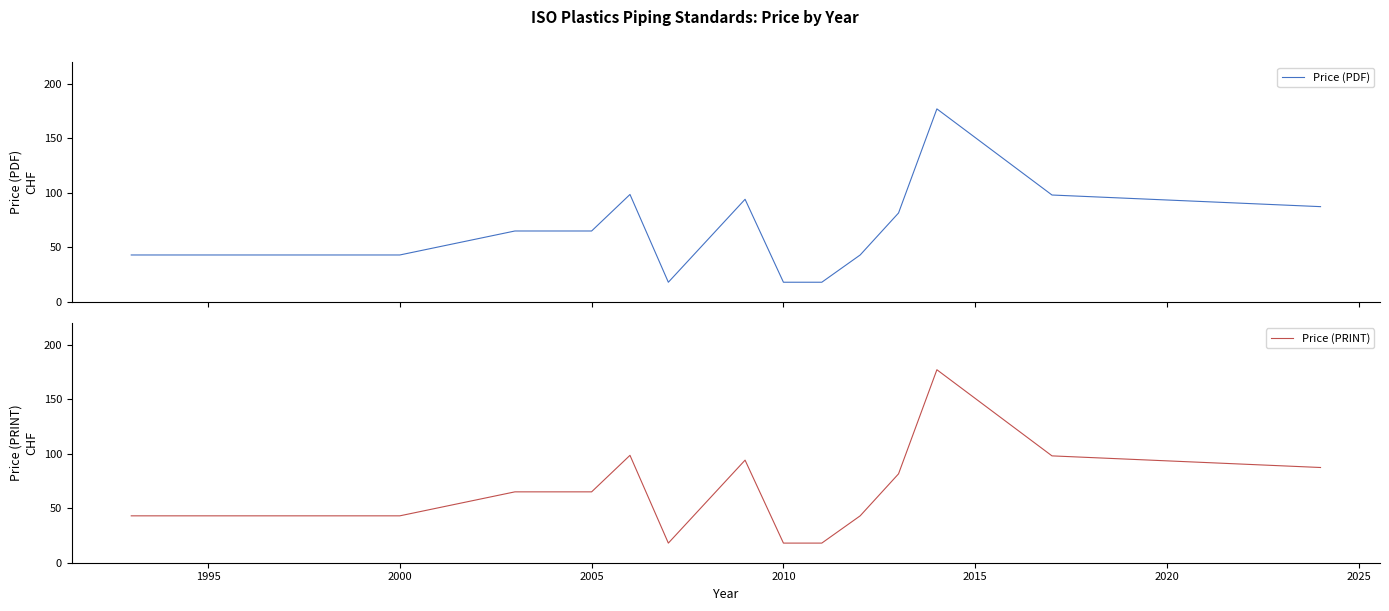

What is the highest value of the Price (PDF) series?

177.0